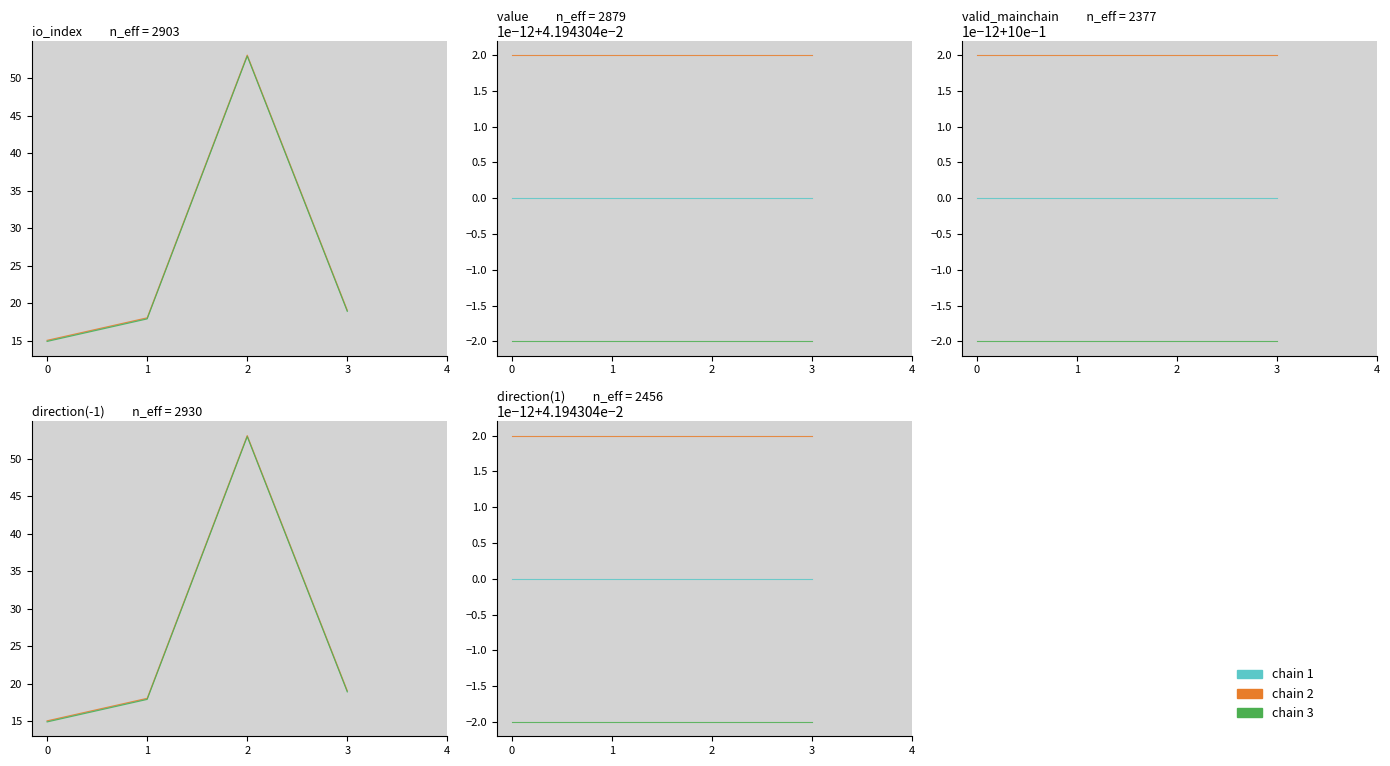

True or false: valid_mainchain and value intersect in this chart.

False